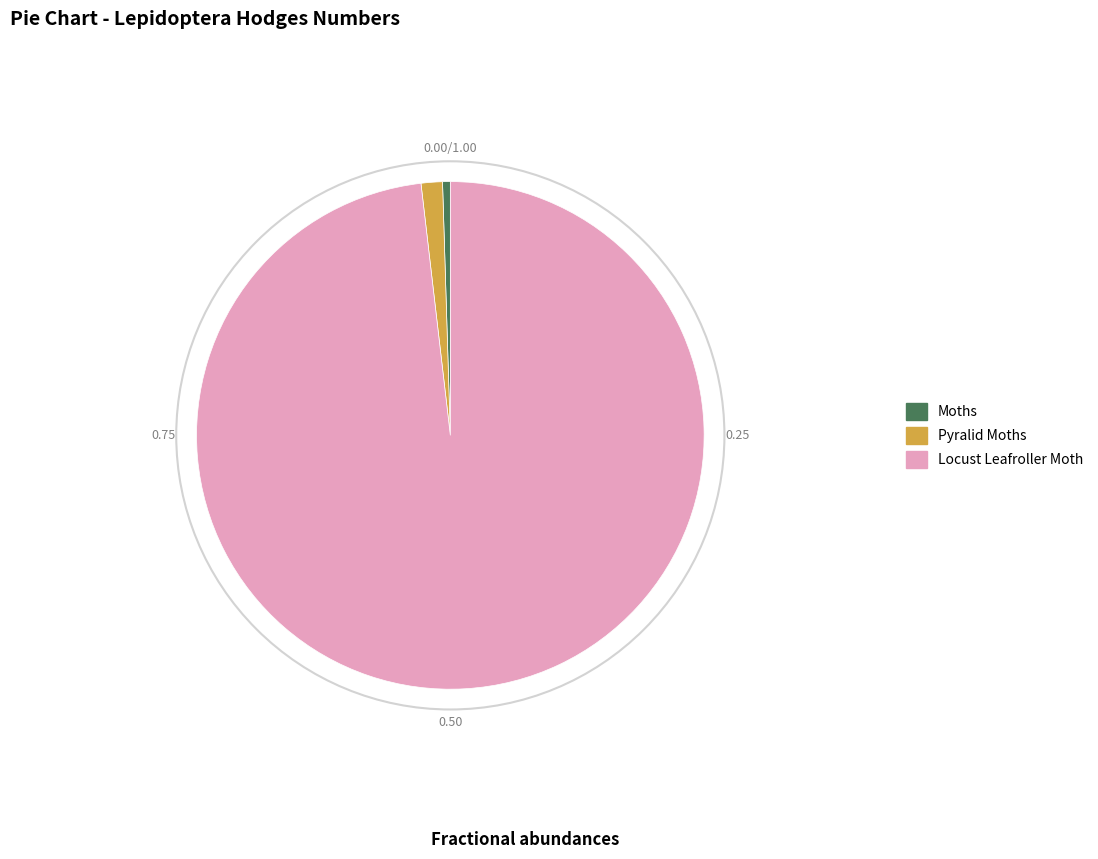

What is the majority slice?

Locust Leafroller Moth